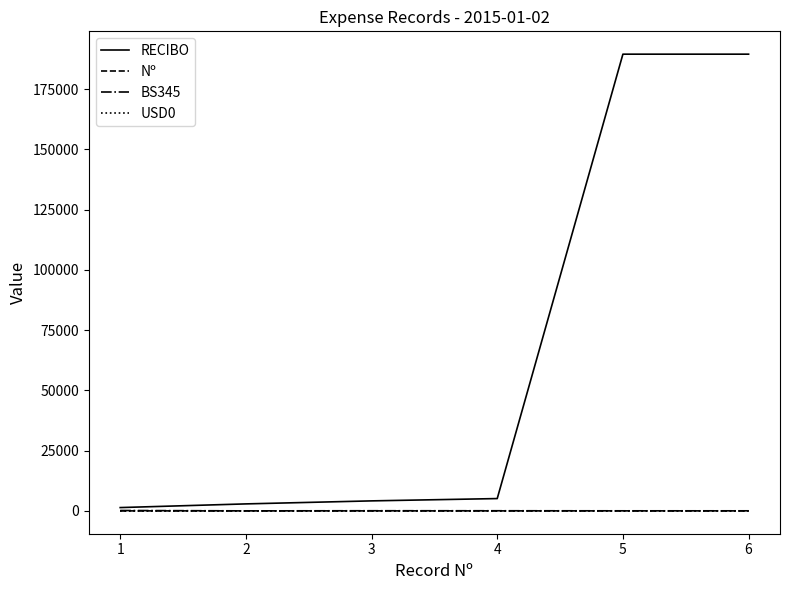

Between 2 and 6, which series saw the biggest shift?

RECIBO